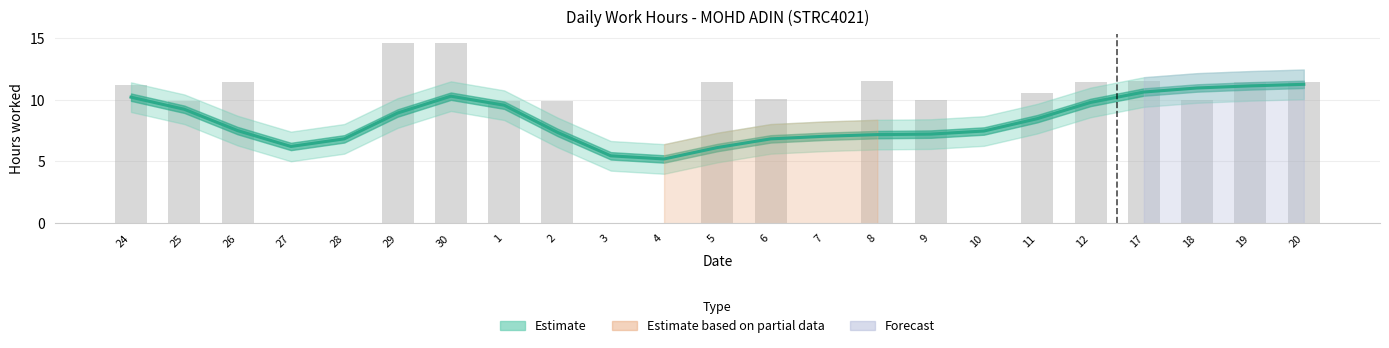

Reading left to right, extract all data points from this chart.

10.2	9.2	7.5	6.2	6.8	8.9	10.3	9.6	7.4	5.5	5.2	6.1	6.8	7.0	7.2	7.2	7.5	8.5	9.8	10.6	10.9	11.1	11.2